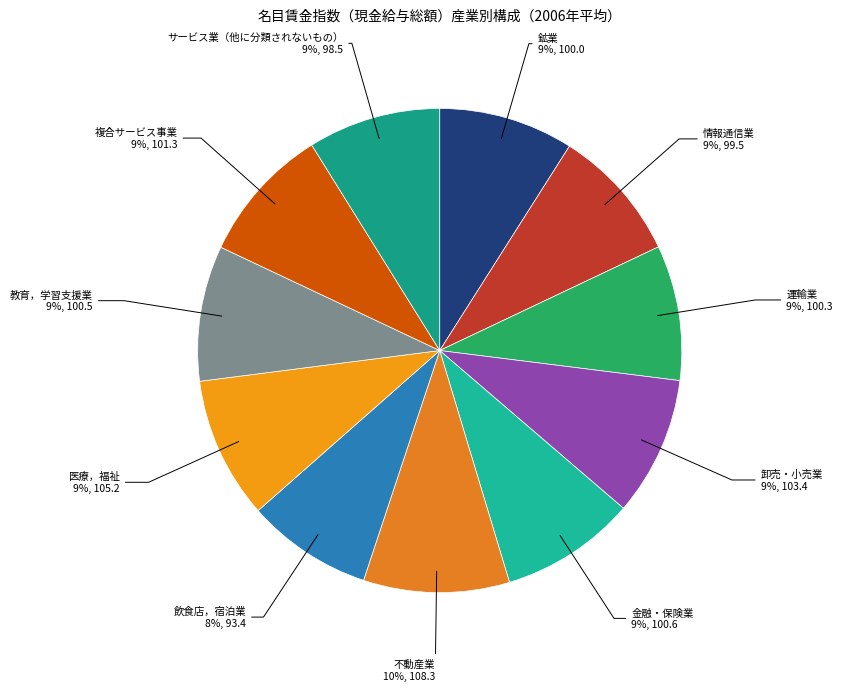

To the nearest percent, what is the difference between the 運輸業 and 飲食店，宿泊業 slice percentages?

1%